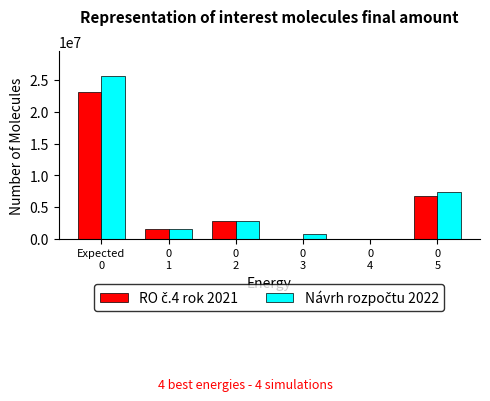

At how many categories does at least one series exceed 18215224?

1